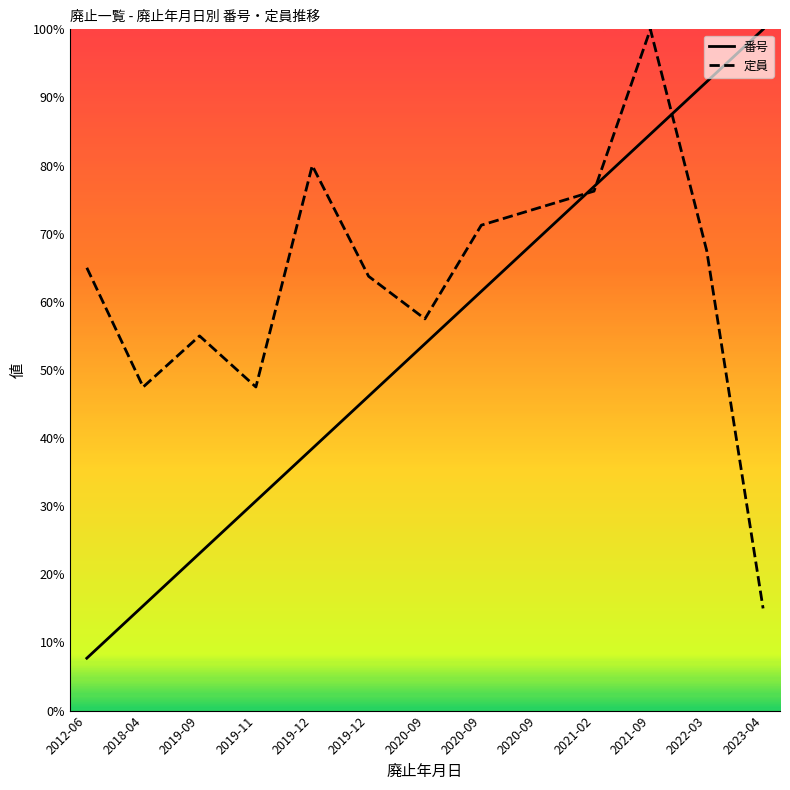

In 定員, how many points are higher than both neighbors (excluding endpoints)?

3